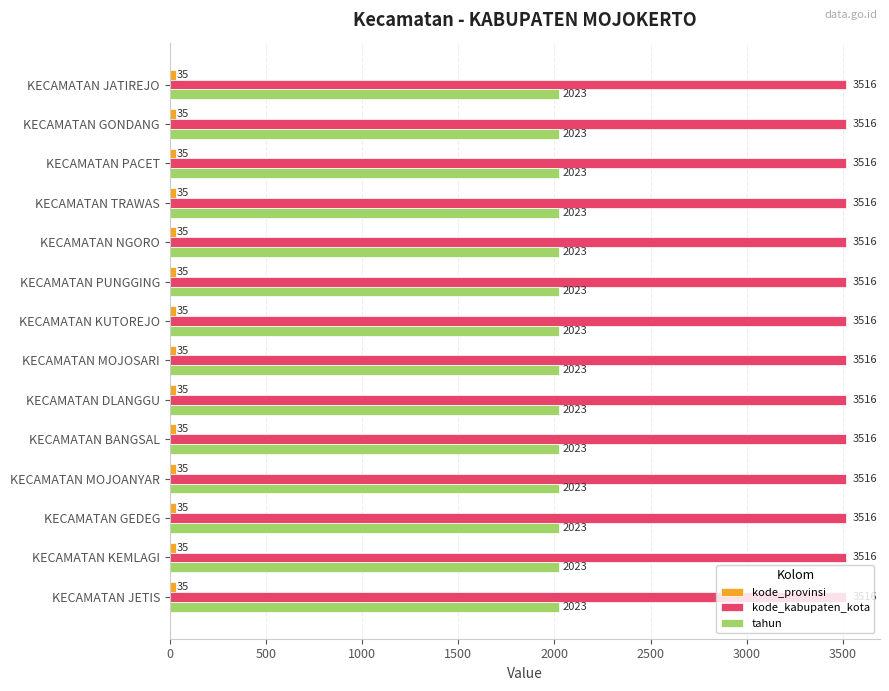

What is the minimum value shown in the chart?

35